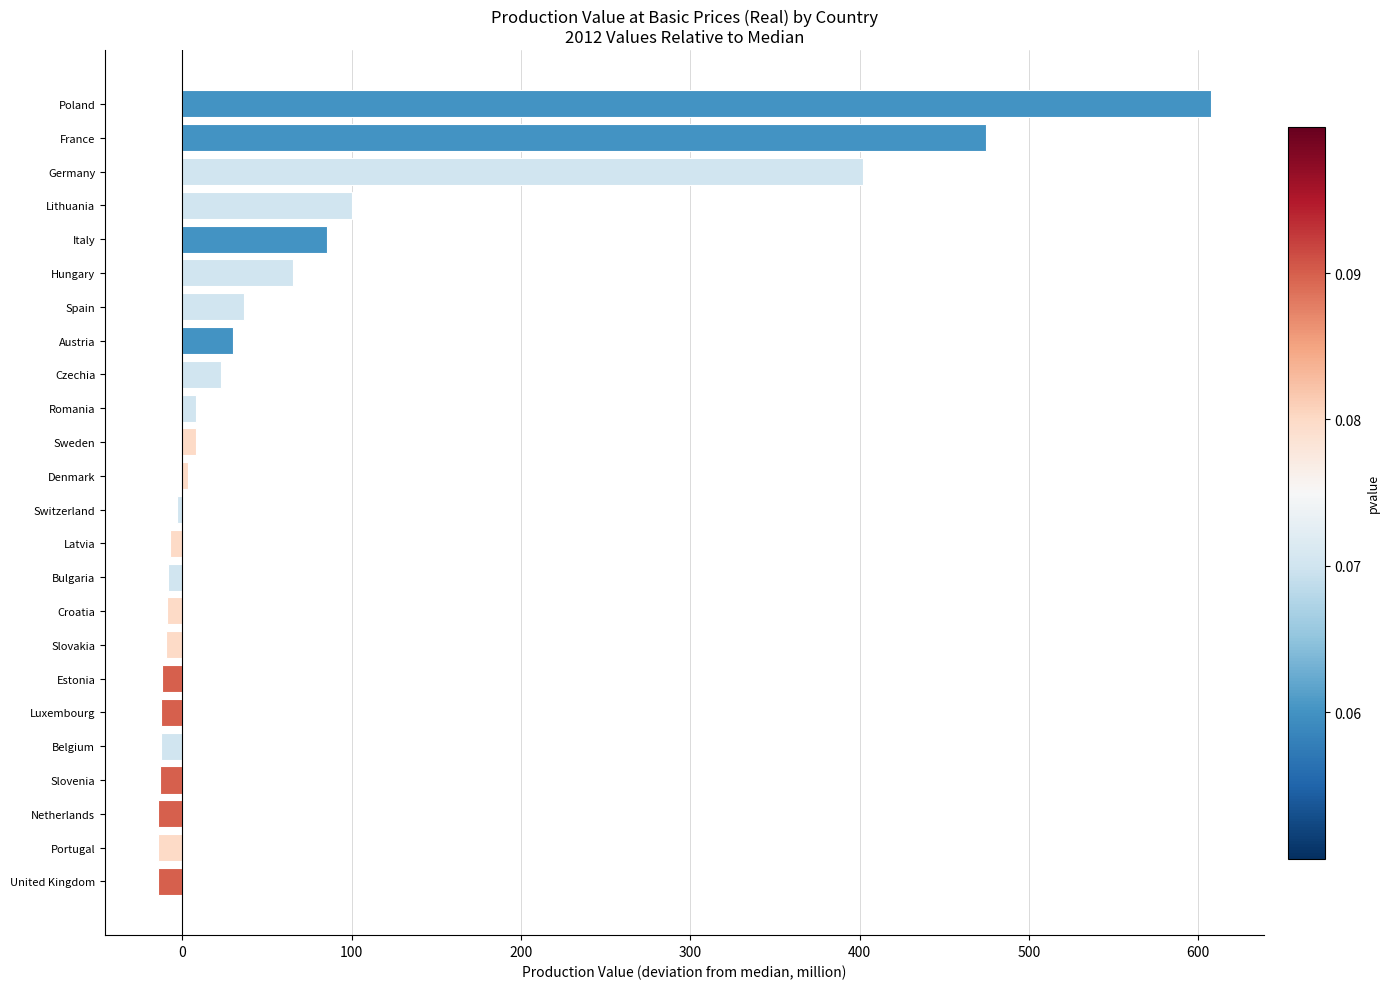

Which category has the highest value across all series?

Poland